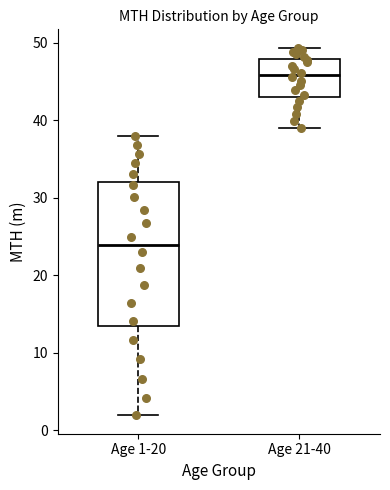

Reading left to right, transcribe this box plot: for each box, give where its median line is, the range the box spans, and where its two whiskers end, as read against the y-axis. The values are not printed on the chart, so give them approximately, as read against the axis.

Age 1-20: median 24, box 14 to 32, whiskers 2 to 38
Age 21-40: median 46, box 43 to 48, whiskers 39 to 49